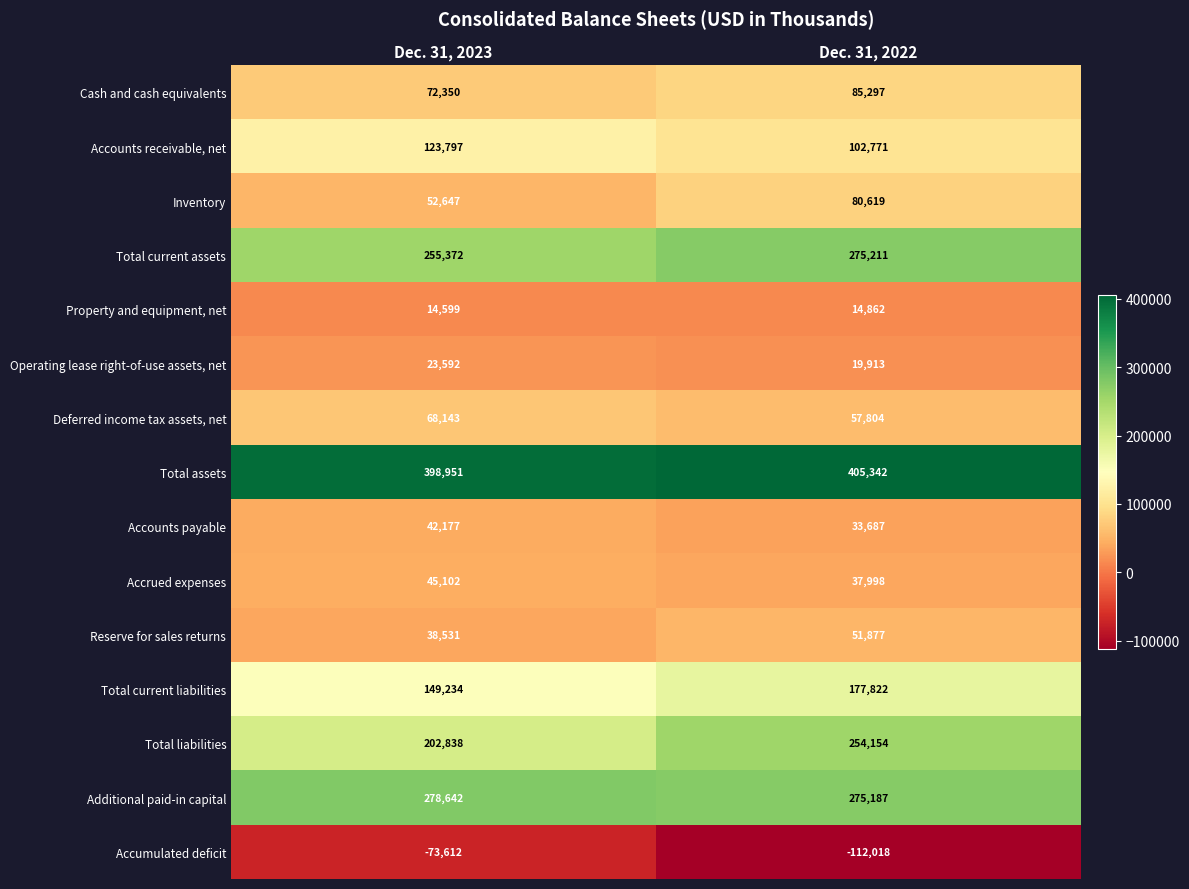

How many values in the Accounts payable series are below 42177?

1